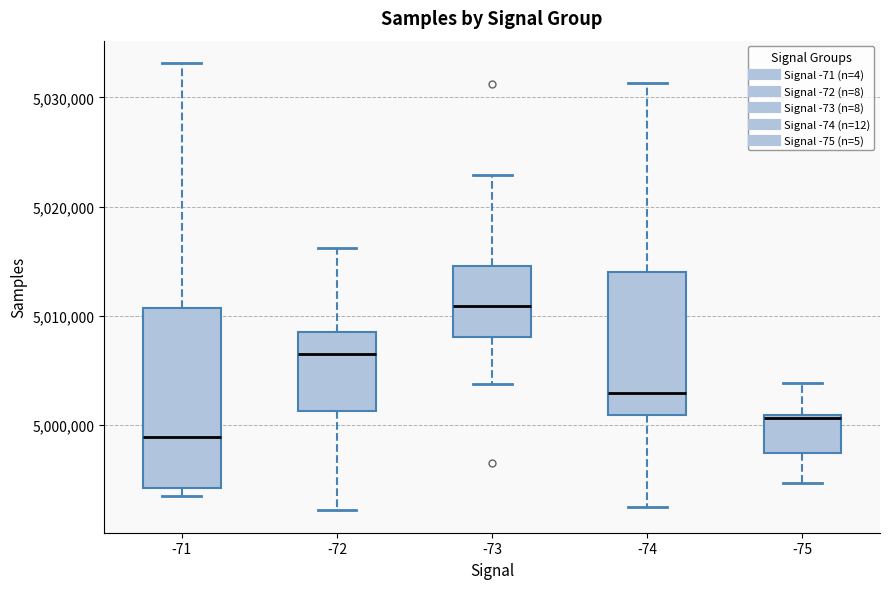

Reading left to right, transcribe this box plot: for each box, give where its median line is, the range the box spans, and where its two whiskers end, as read against the y-axis. The values are not printed on the chart, so give them approximately, as read against the axis.

-71: median 4999000, box 4994000 to 5011000, whiskers 4993000 to 5033000
-72: median 5006000, box 5001000 to 5009000, whiskers 4992000 to 5016000
-73: median 5011000, box 5008000 to 5015000, whiskers 5004000 to 5023000
-74: median 5003000, box 5001000 to 5014000, whiskers 4993000 to 5031000
-75: median 5001000, box 4997000 to 5001000, whiskers 4995000 to 5004000